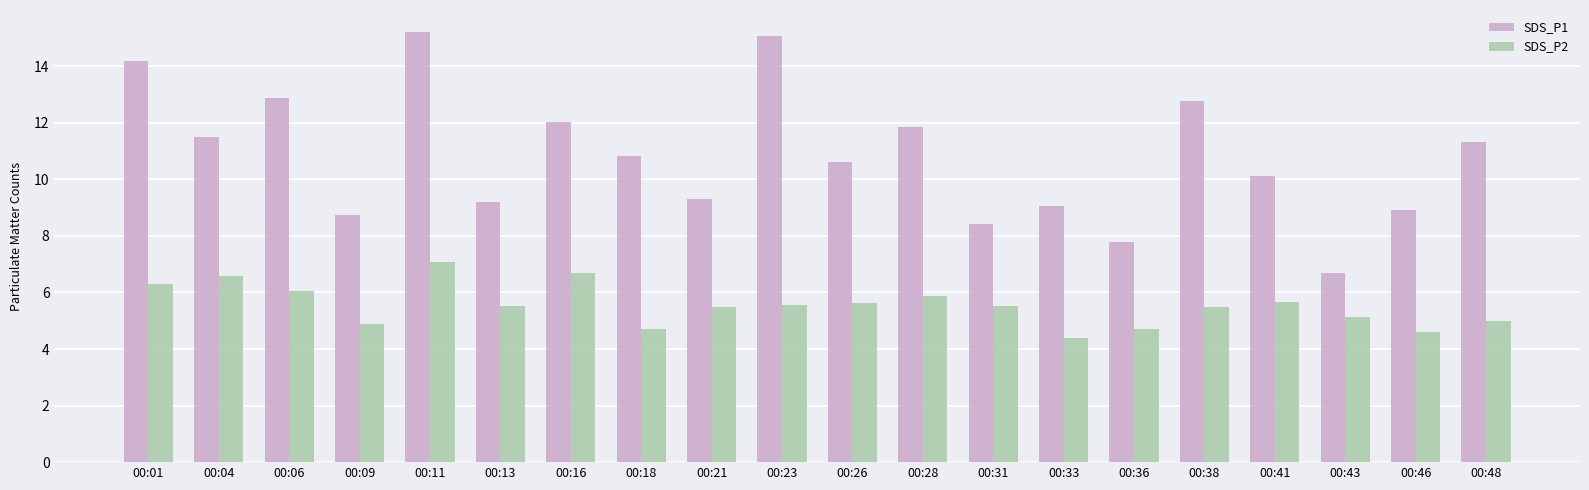

Are the bars horizontal?

No